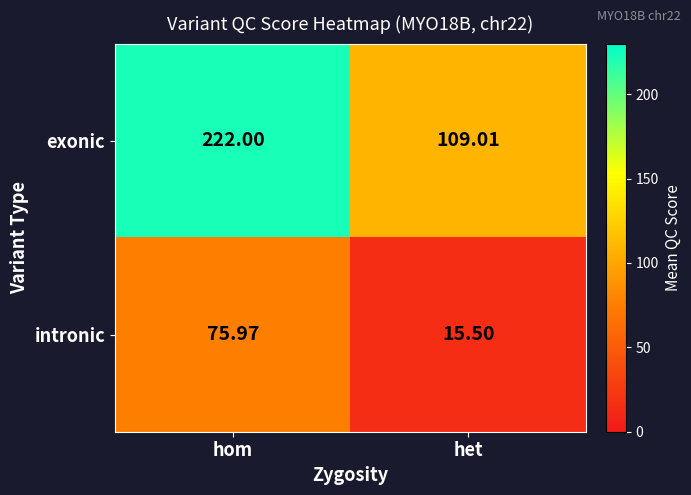

Which category has the highest value across all series?

hom